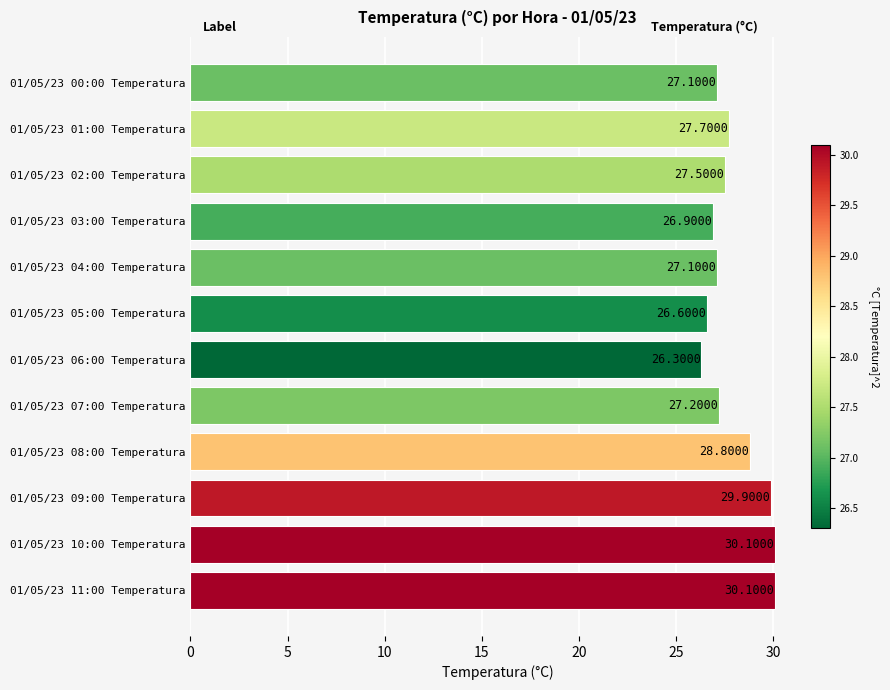

Which has a higher value, 01/05/23 00:00 Temperatura or 01/05/23 07:00 Temperatura?

01/05/23 07:00 Temperatura